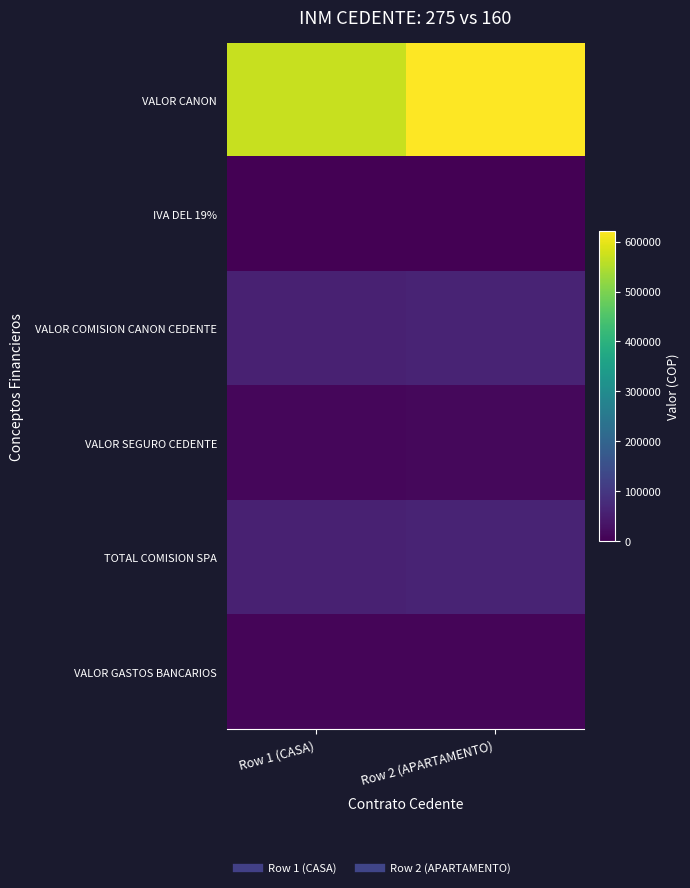

Between Row 1 (CASA) and Row 2 (APARTAMENTO), which is larger?

Row 2 (APARTAMENTO)